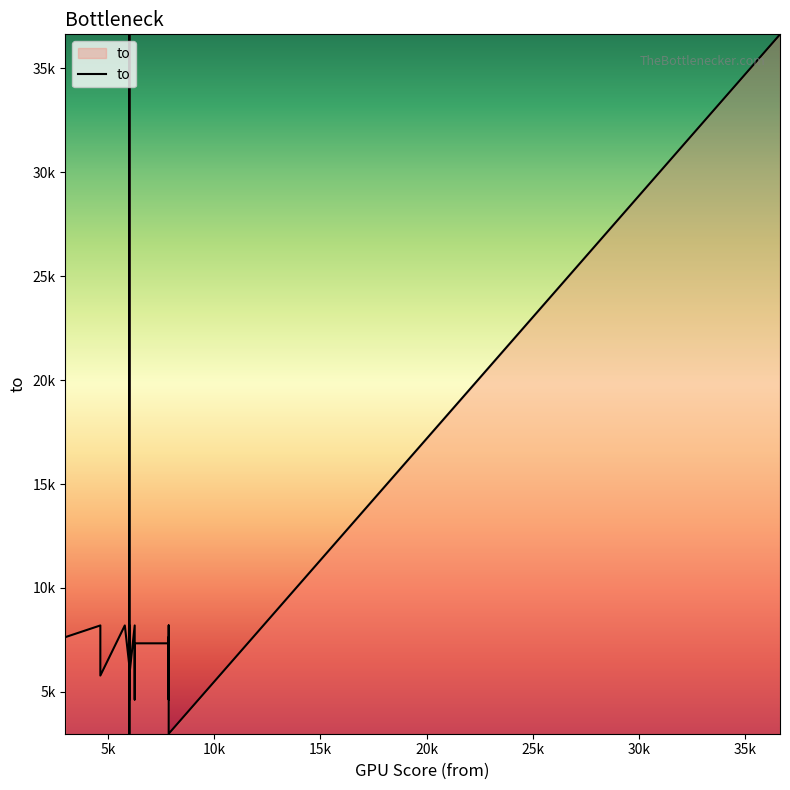

Is it true that the value at 5999 is 7636?

True